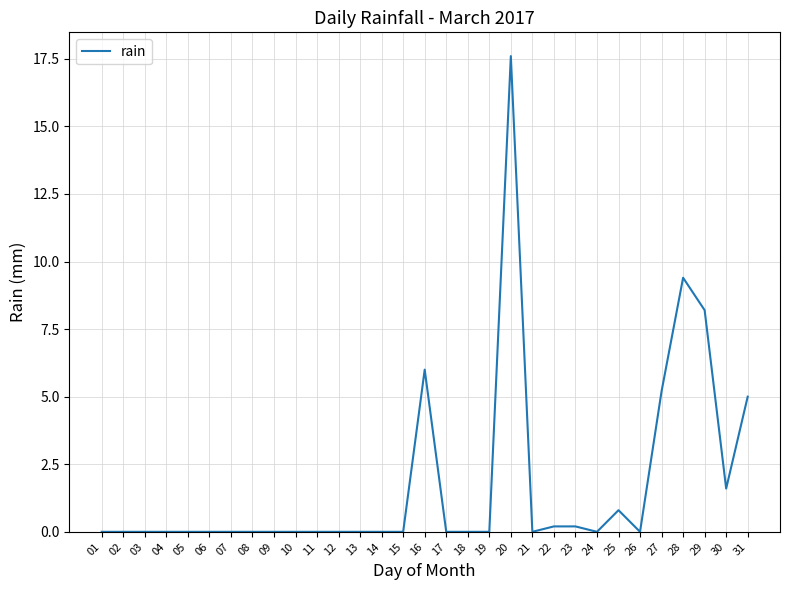

Is it true that the value at 03 is 0.0?

True